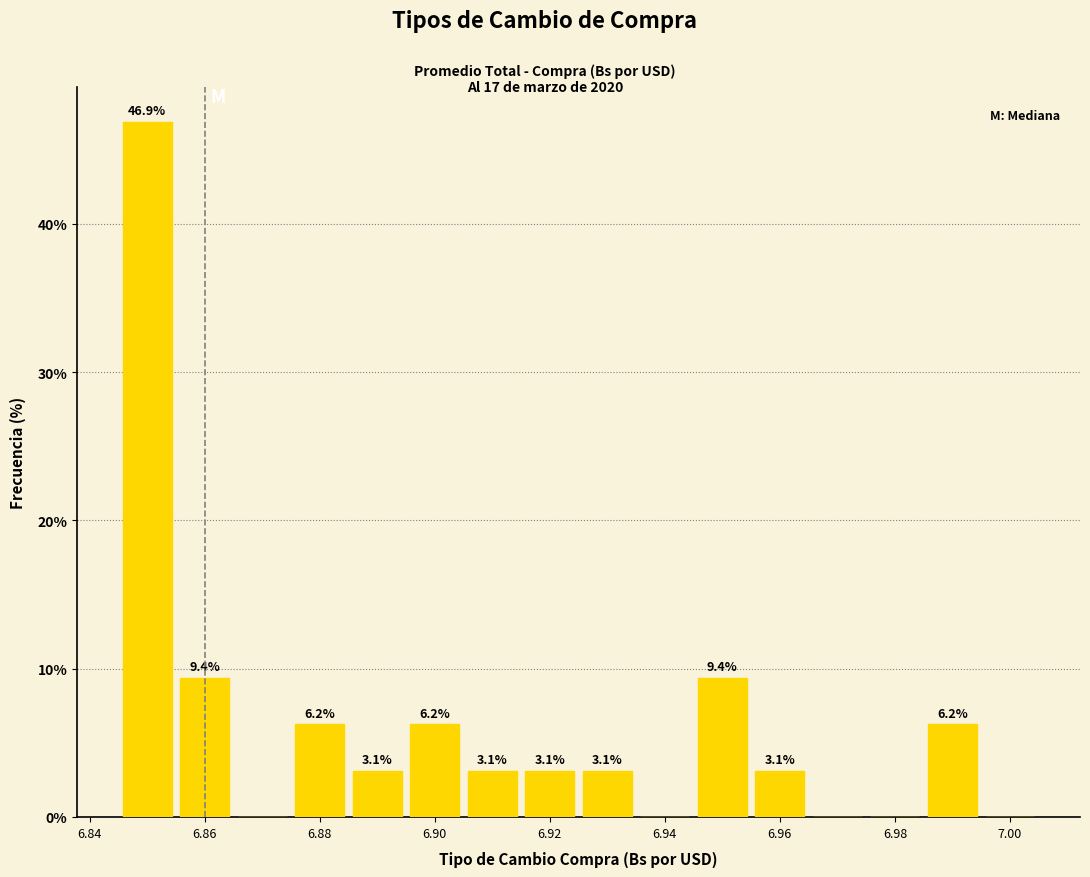

Over which range of the x-axis is the bar tallest?

6.845 to 6.855